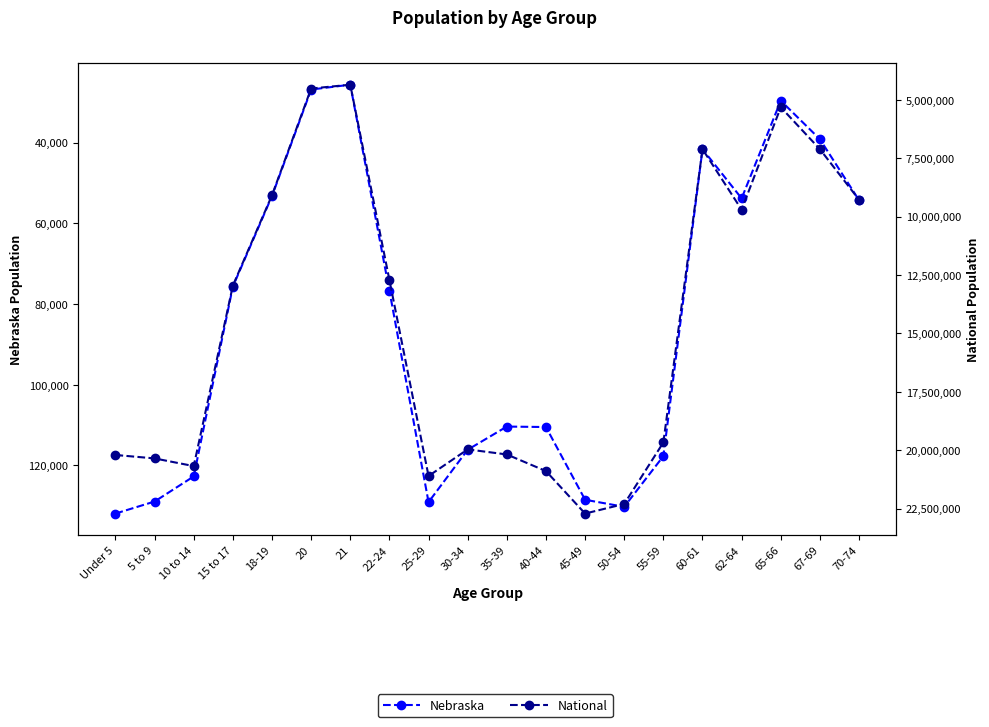

List the series in order of their overall mean, highest first.

National, Nebraska